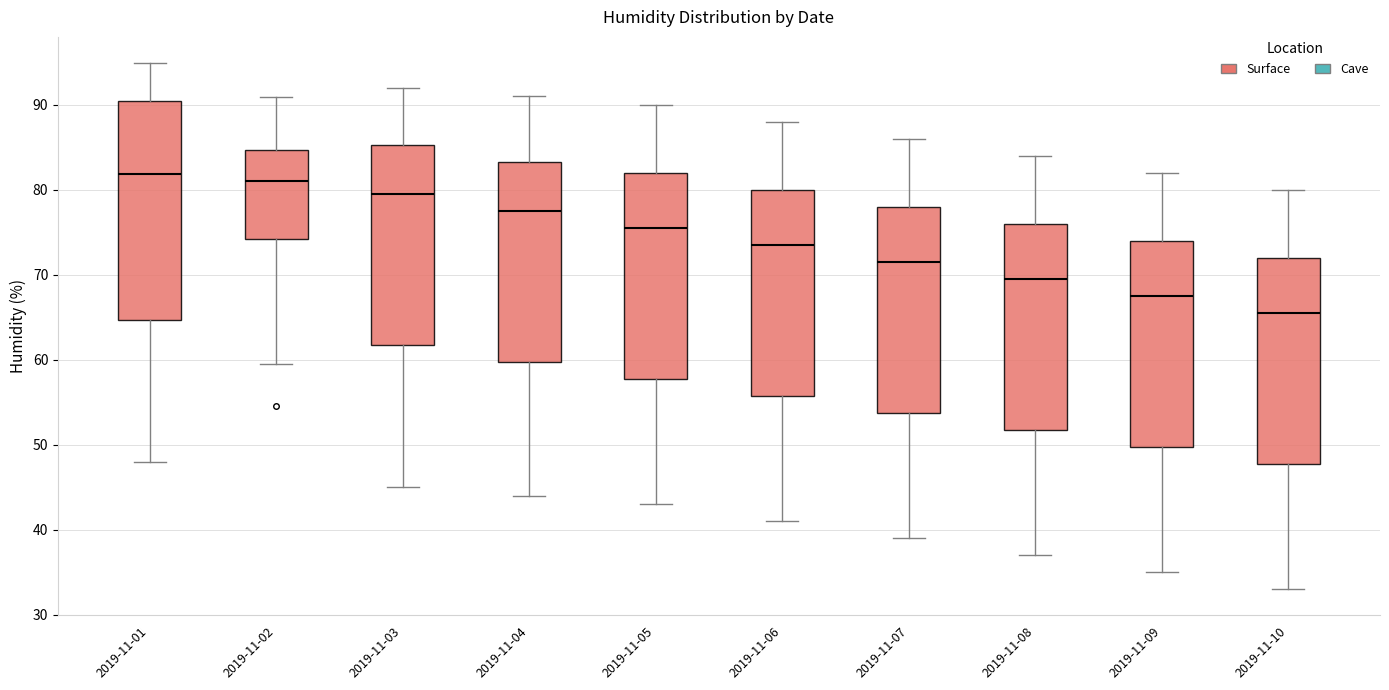

Reading left to right, read every box against the y-axis: the position of its median line, the range the box covers, and the ends of its whiskers. The values are not printed on the chart, so give them approximately, as read against the axis.

2019-11-01: median 82, box 65 to 90, whiskers 48 to 95
2019-11-02: median 81, box 74 to 85, whiskers 60 to 91
2019-11-03: median 80, box 62 to 85, whiskers 45 to 92
2019-11-04: median 78, box 60 to 83, whiskers 44 to 91
2019-11-05: median 76, box 58 to 82, whiskers 43 to 90
2019-11-06: median 74, box 56 to 80, whiskers 41 to 88
2019-11-07: median 72, box 54 to 78, whiskers 39 to 86
2019-11-08: median 70, box 52 to 76, whiskers 37 to 84
2019-11-09: median 68, box 50 to 74, whiskers 35 to 82
2019-11-10: median 66, box 48 to 72, whiskers 33 to 80